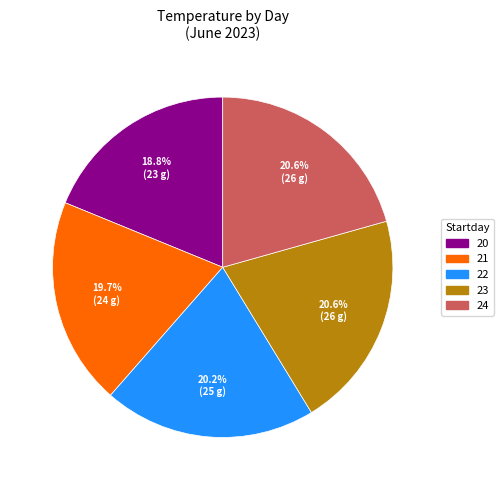

Which category has the smallest portion of the pie?

20